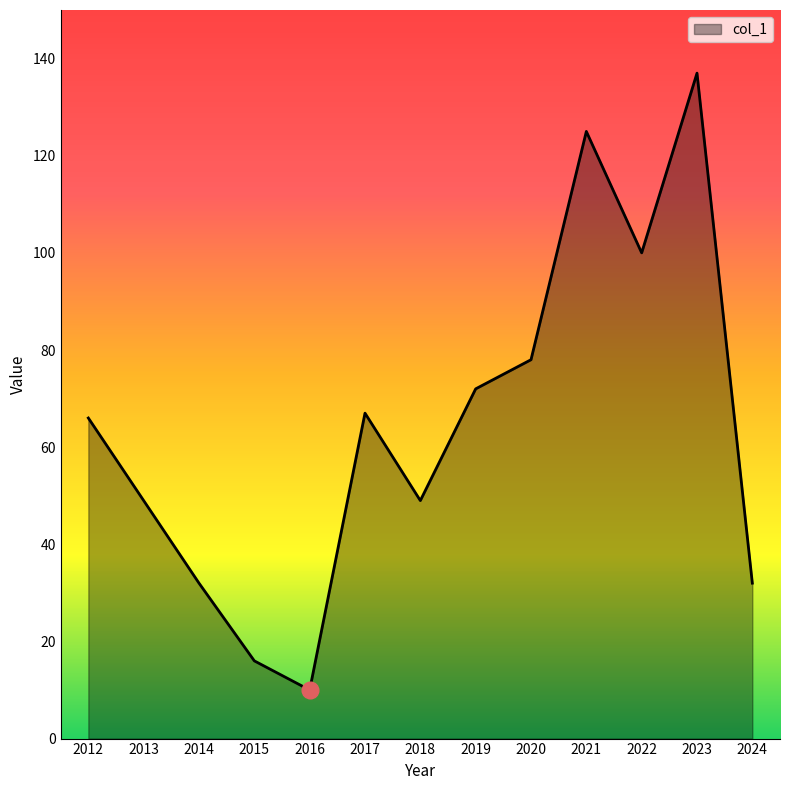

The chart shows a value of 26 at 2017. True or false?

False